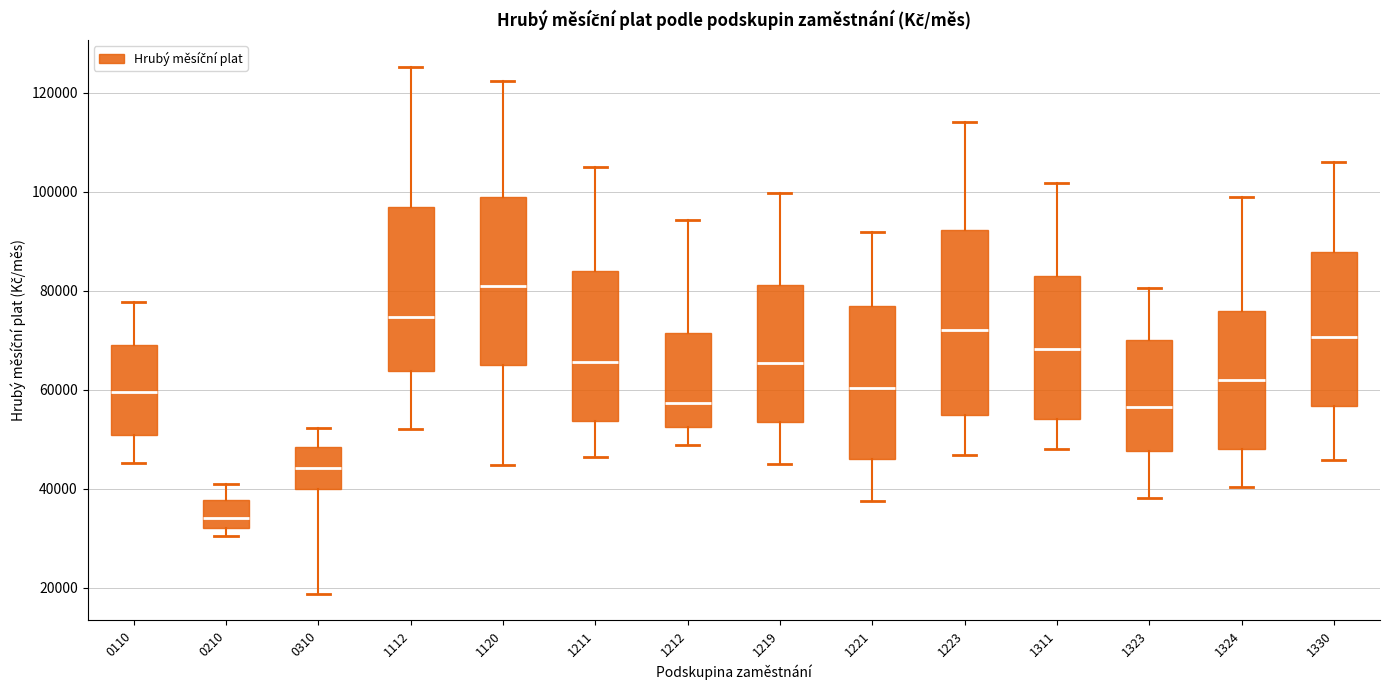

Comparing the boxes themselves (not the whiskers), which one is the tallest?

1223